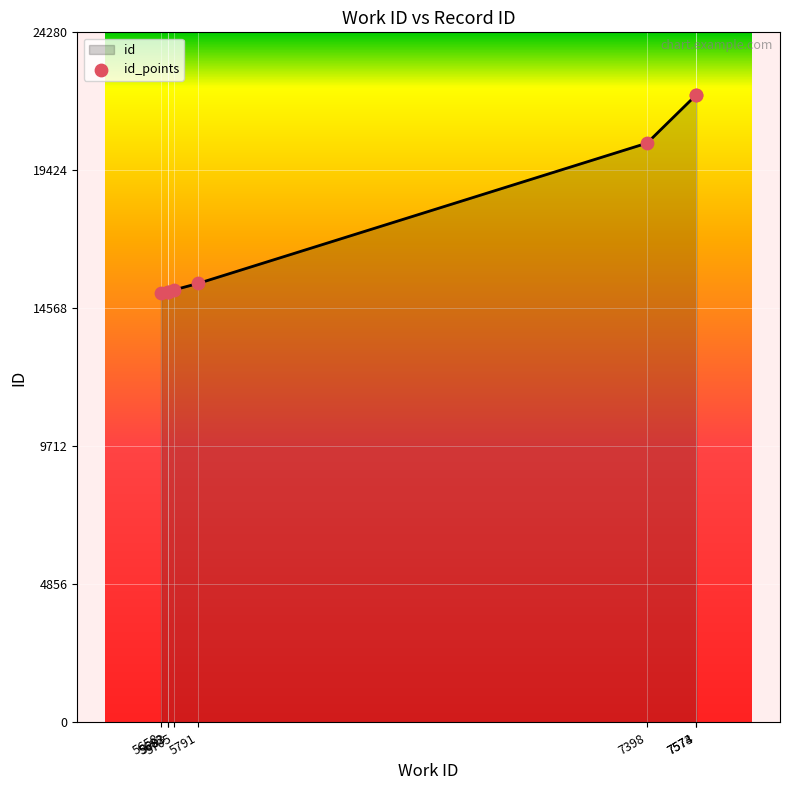

What is the difference between the maximum and minimum values?

6959